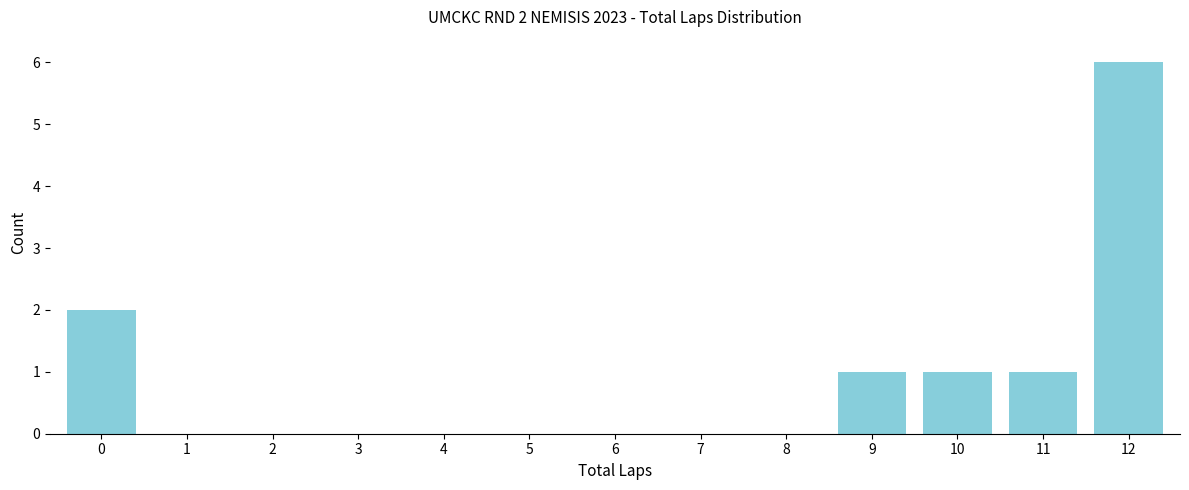

Reading left to right, list all the values displayed in this chart.

0=2	1=0	2=0	3=0	4=0	5=0	6=0	7=0	8=0	9=1	10=1	11=1	12=6